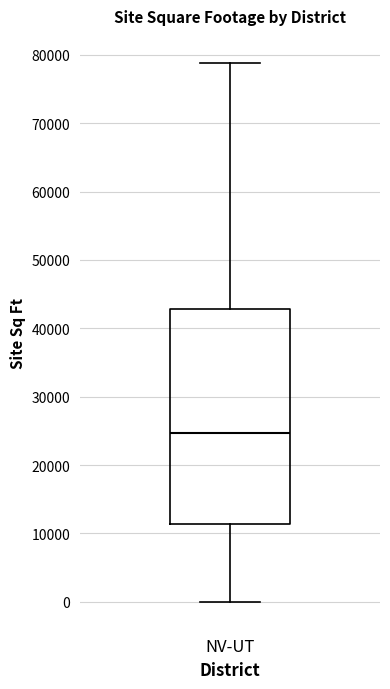

Where does the median line of the box for NV-UT sit on the y-axis? The values are not printed on the chart, so give them approximately, as read against the axis.

25000